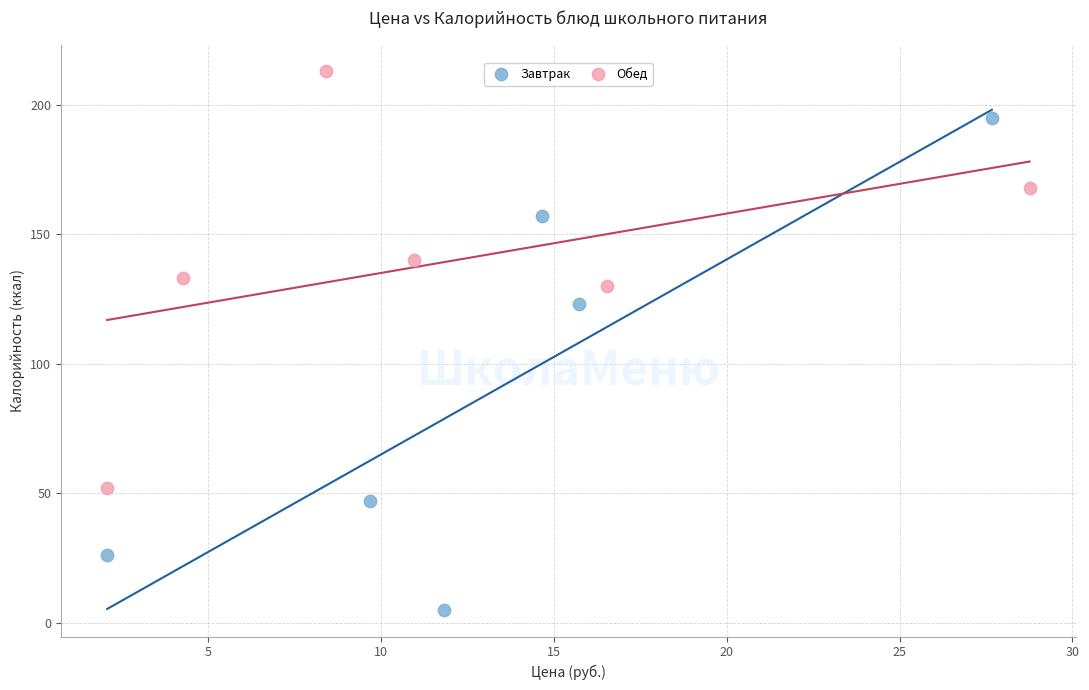

Which series contains the highest Y value?

Обед